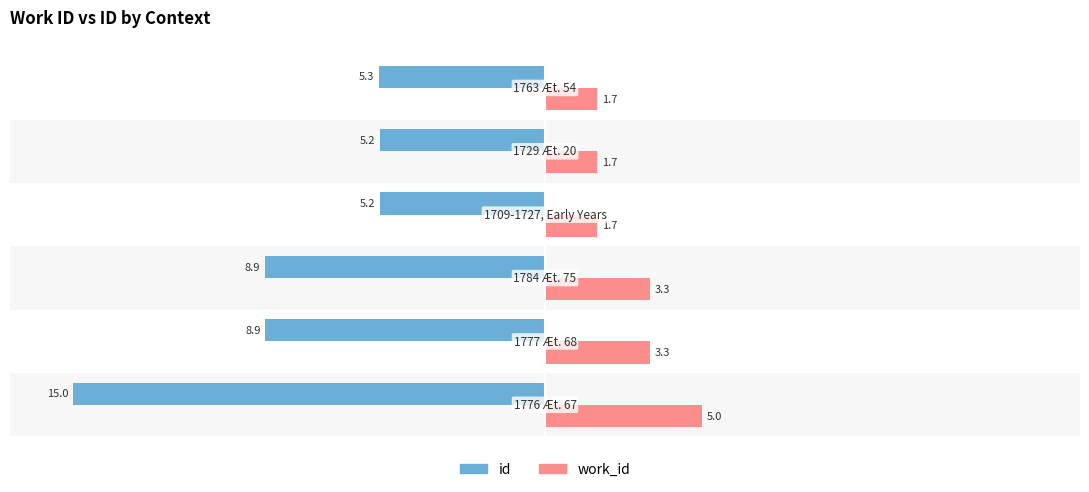

What is the average value of the id series?

-8.1